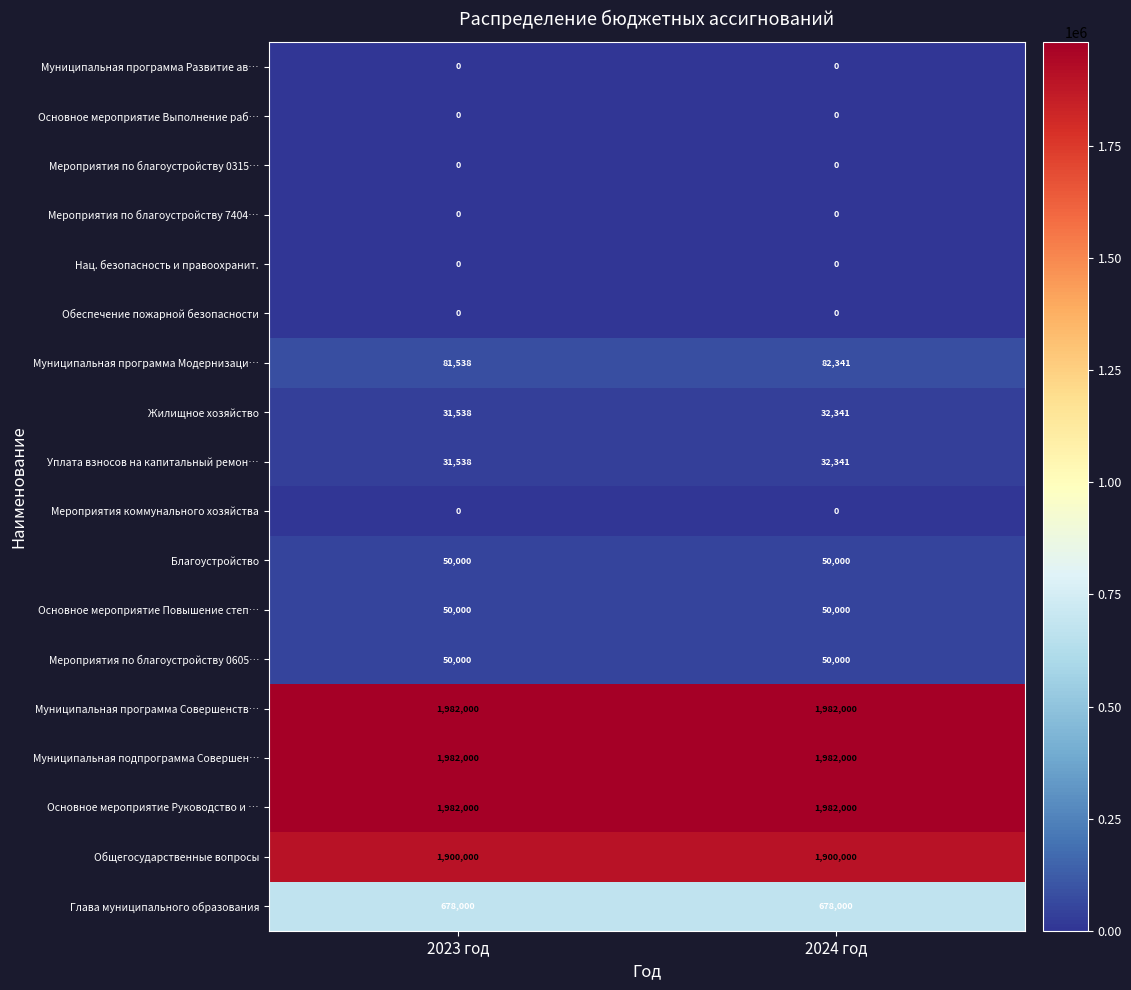

At which category is the sum across all series the highest?

2024 год